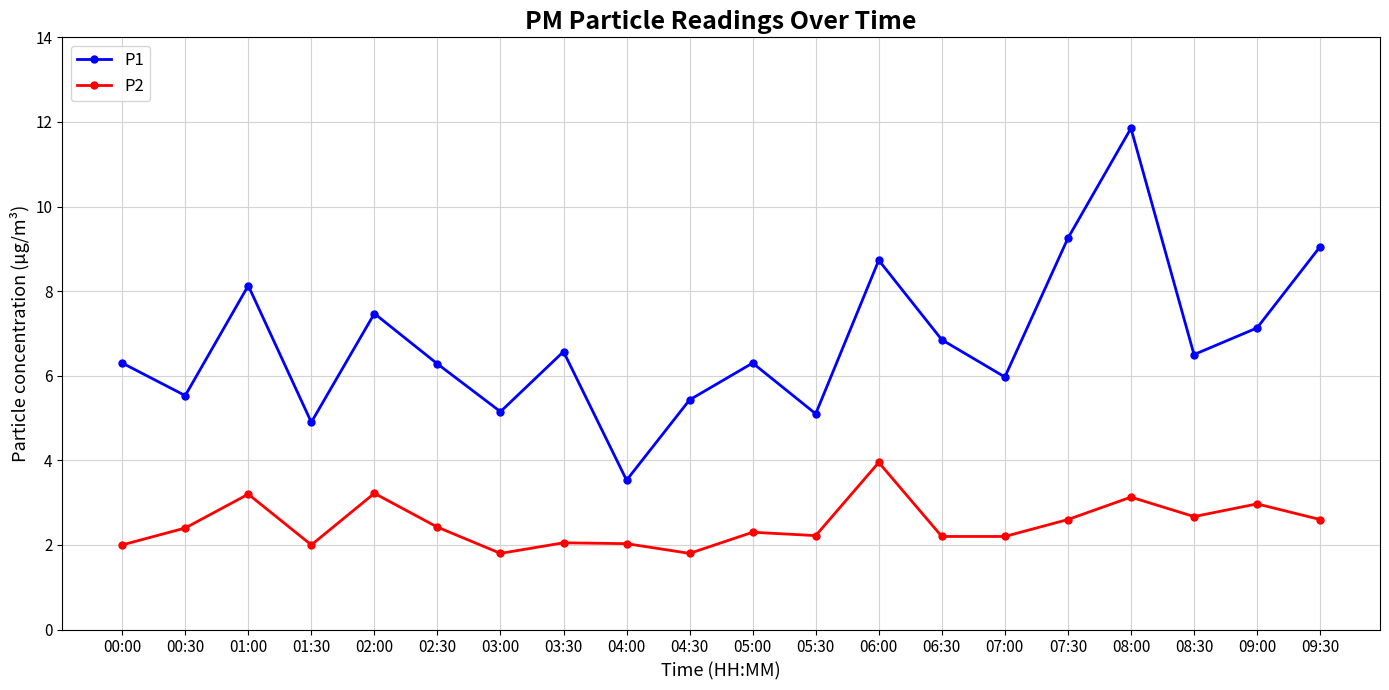

Is this an area chart (filled region under the line)?

No